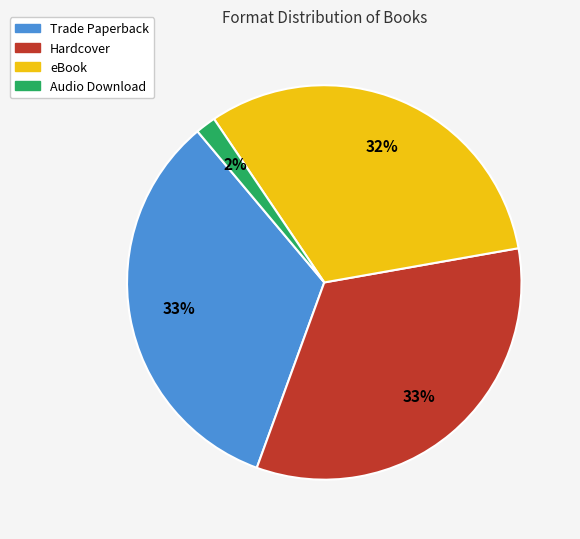

What is the smallest slice in the pie chart?

Audio Download